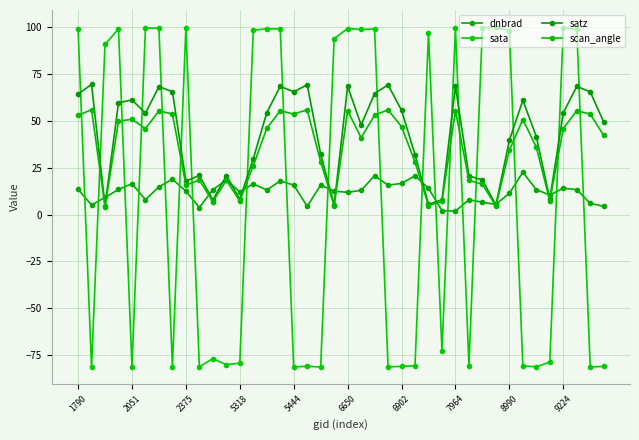

What are all the series names shown in the legend?

dnbrad, sata, satz, scan_angle